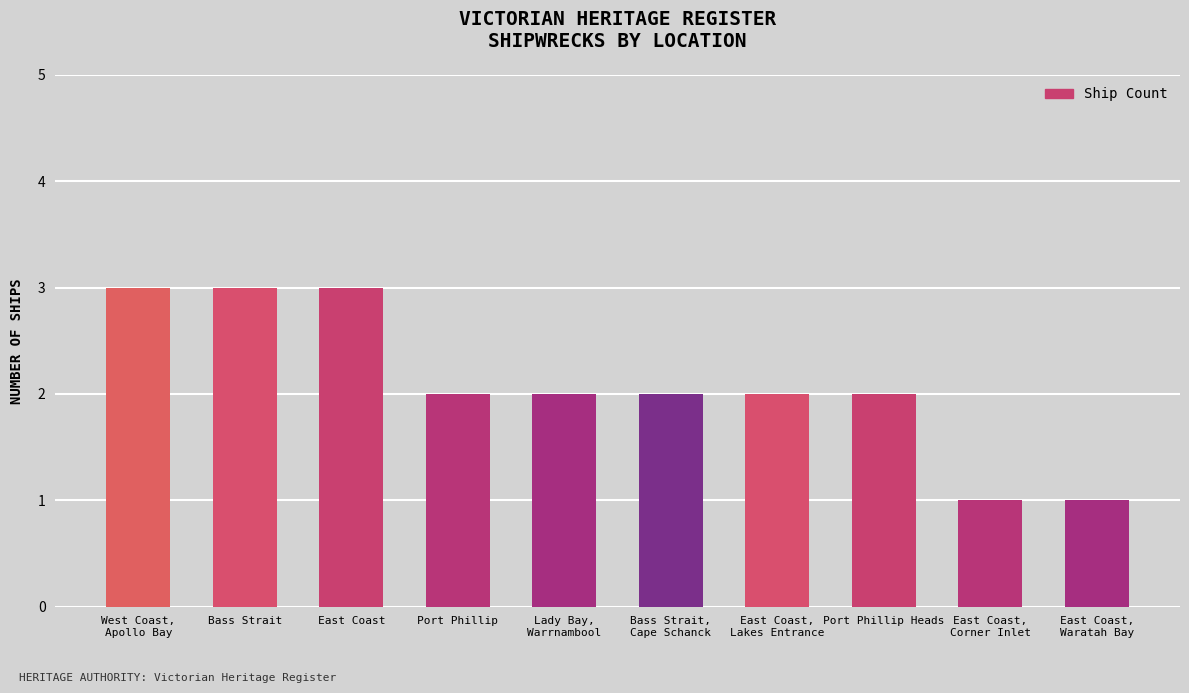

What is the maximum value shown in the chart?

3